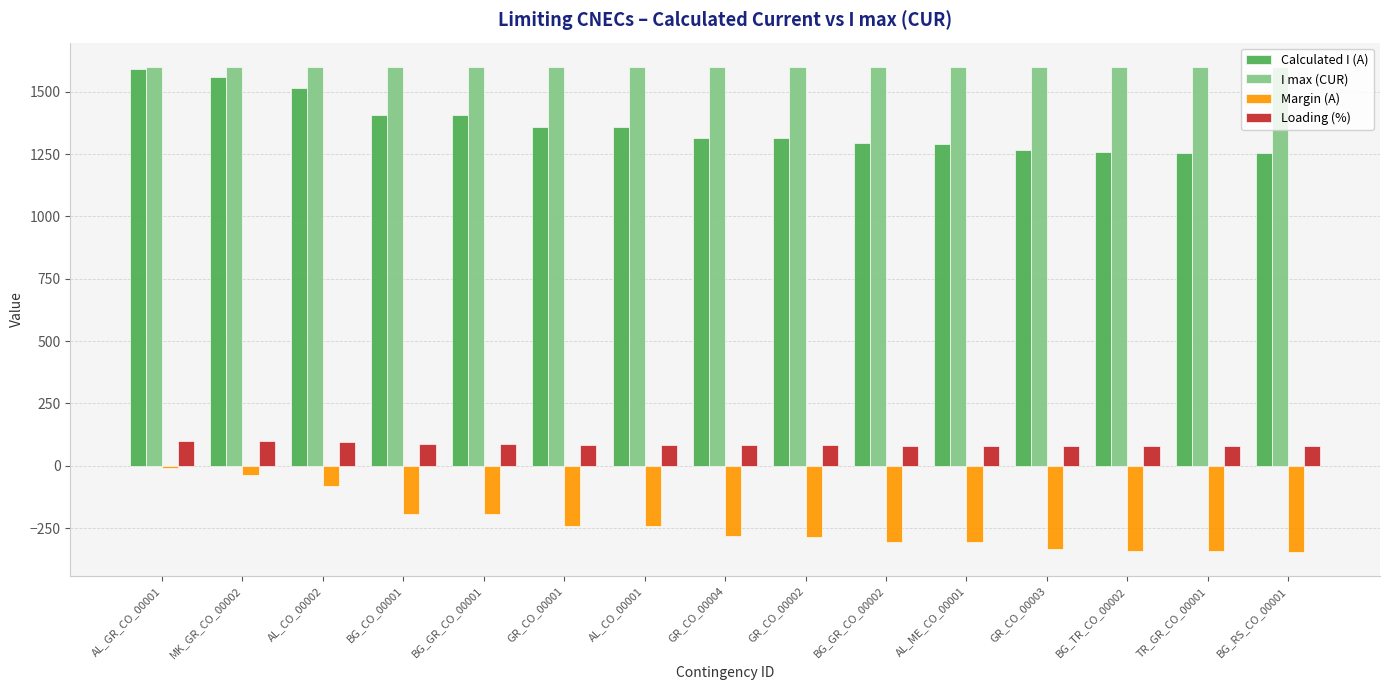

What is the maximum value for I max (CUR)?

1600